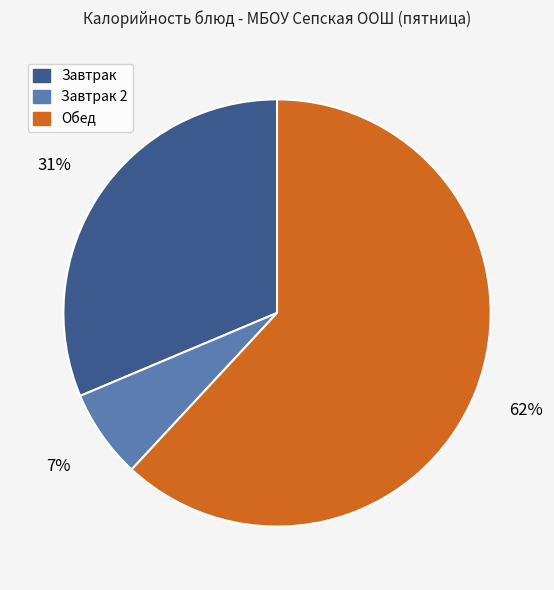

Is there a majority slice in this chart?

Yes